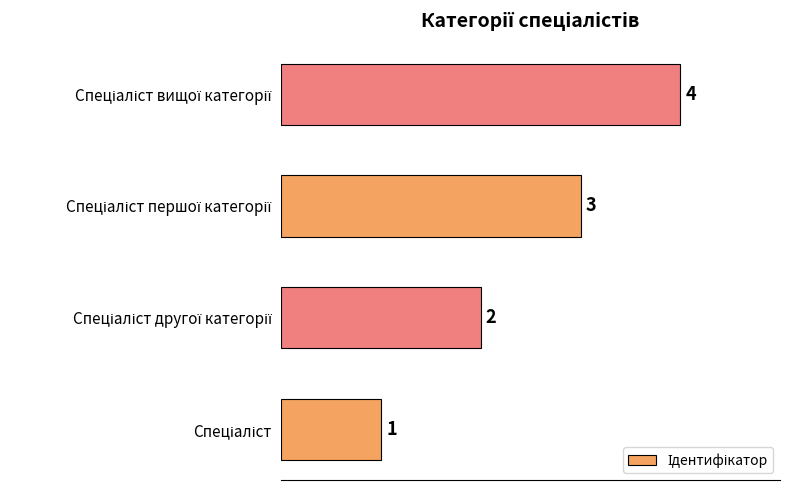

Count the values in the range 2 to 4.

3